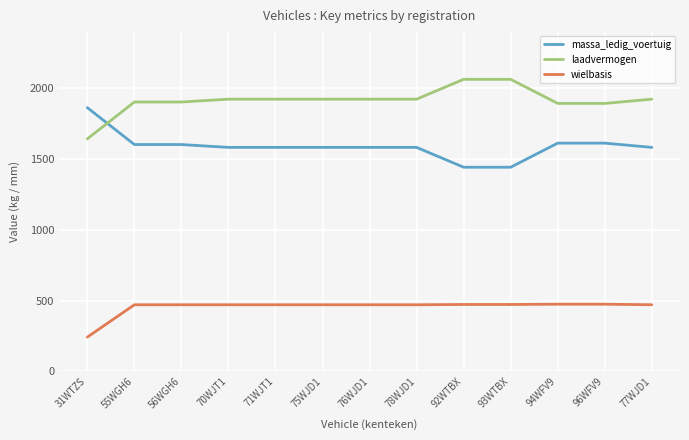

Which series has the largest total across all categories?

laadvermogen